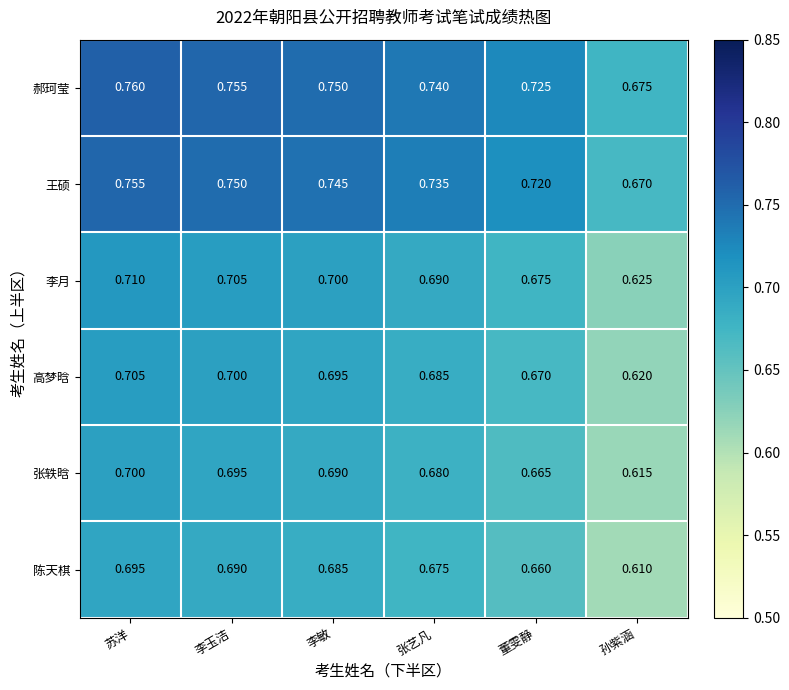

At which category is the sum across all series the highest?

苏洋